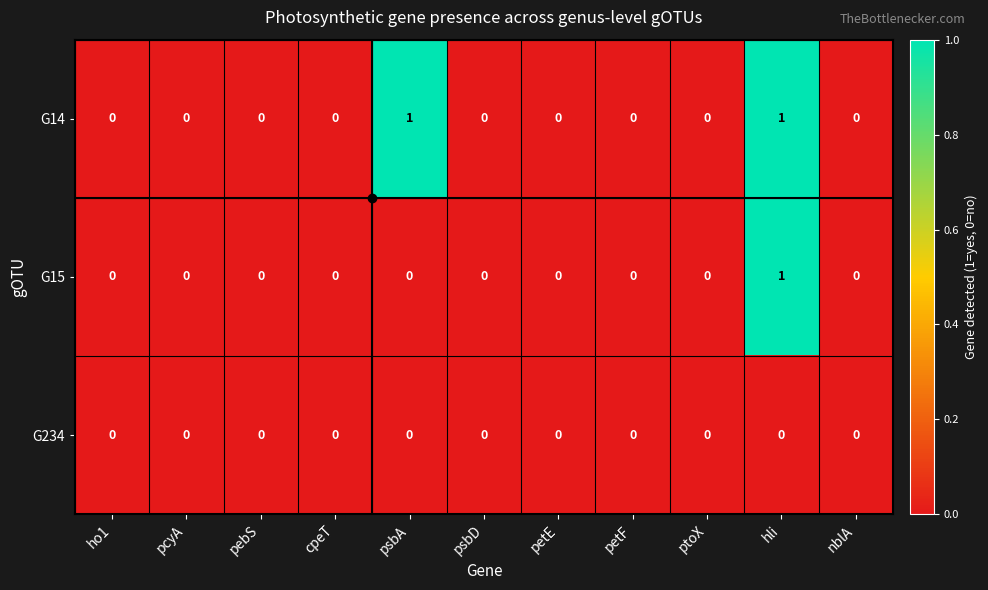

The G14 series shows 1 at ptoX. True or false?

False